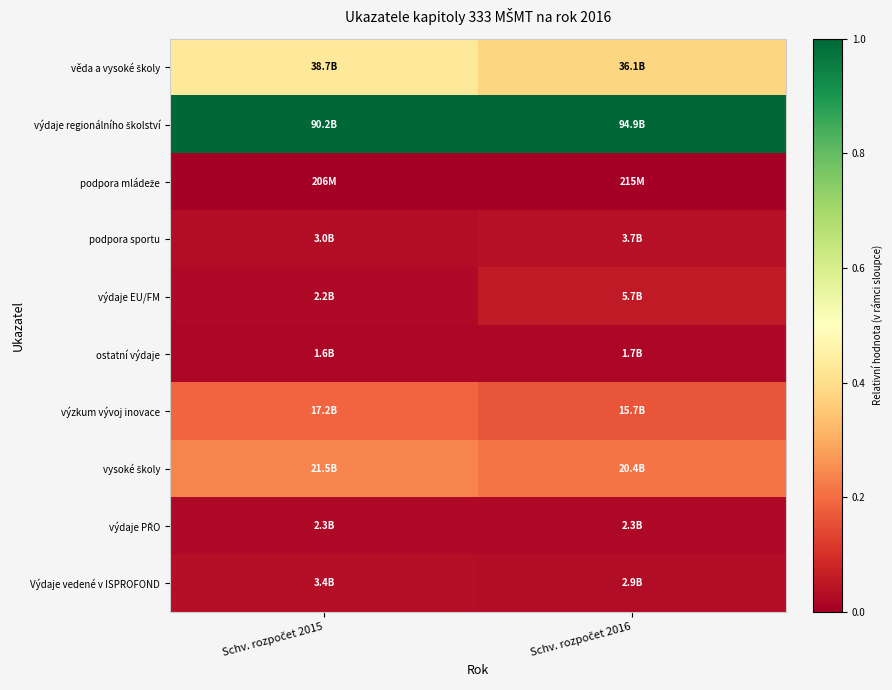

Which label corresponds to the smallest value in the chart?

Schv. rozpočet 2015